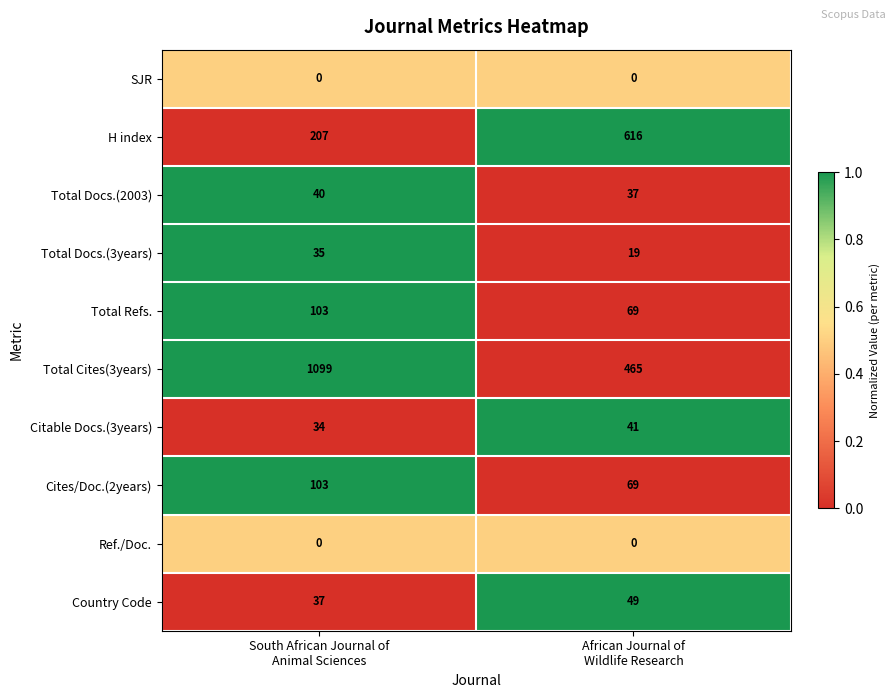

What is the total value across all series at South African Journal of
Animal Sciences?

1658